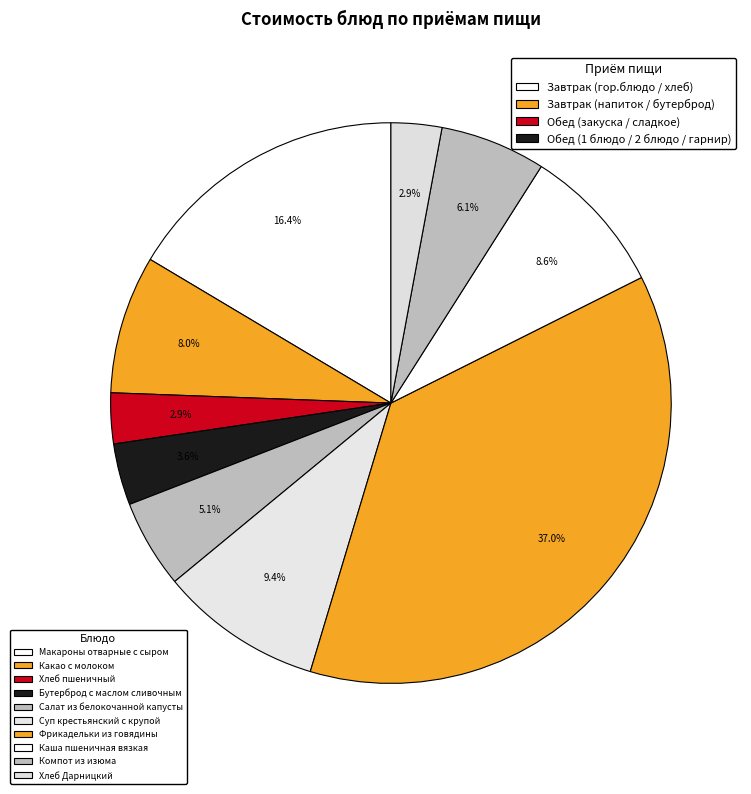

What percentage is the Бутерброд с маслом сливочным slice, to the nearest percent?

4%